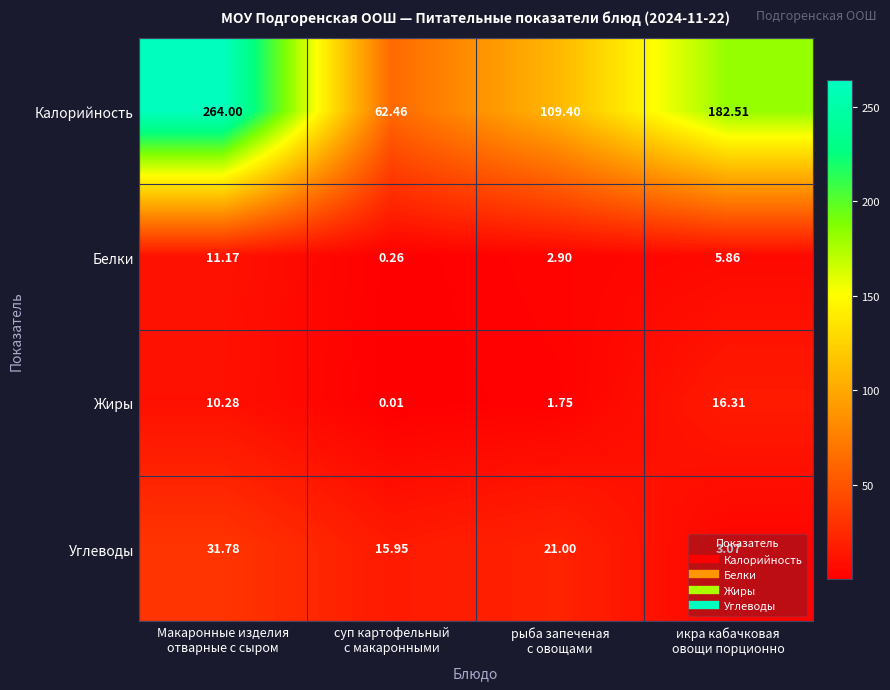

List the series in order of their peak value, highest first.

Калорийность, Углеводы, Жиры, Белки